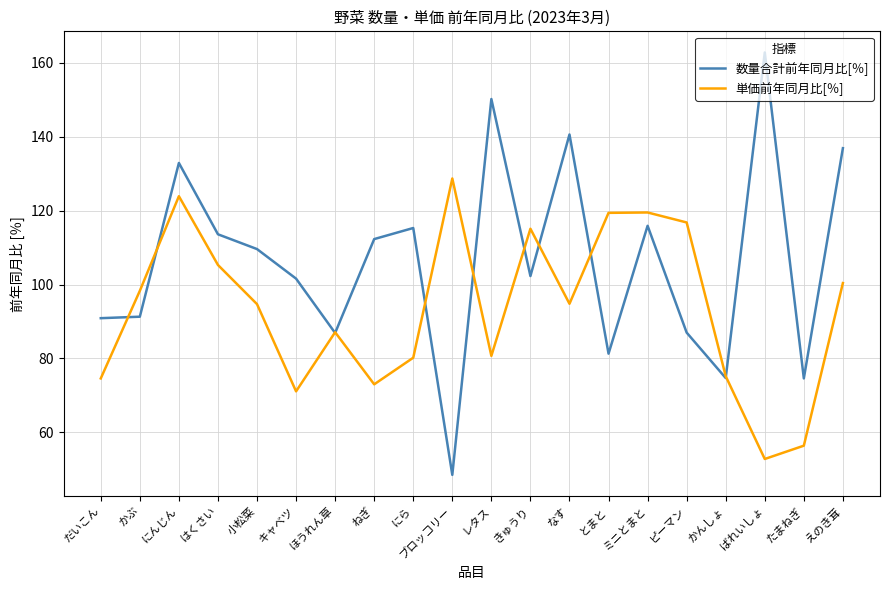

The 数量合計前年同月比[％] series shows 249.7 at なす. True or false?

False